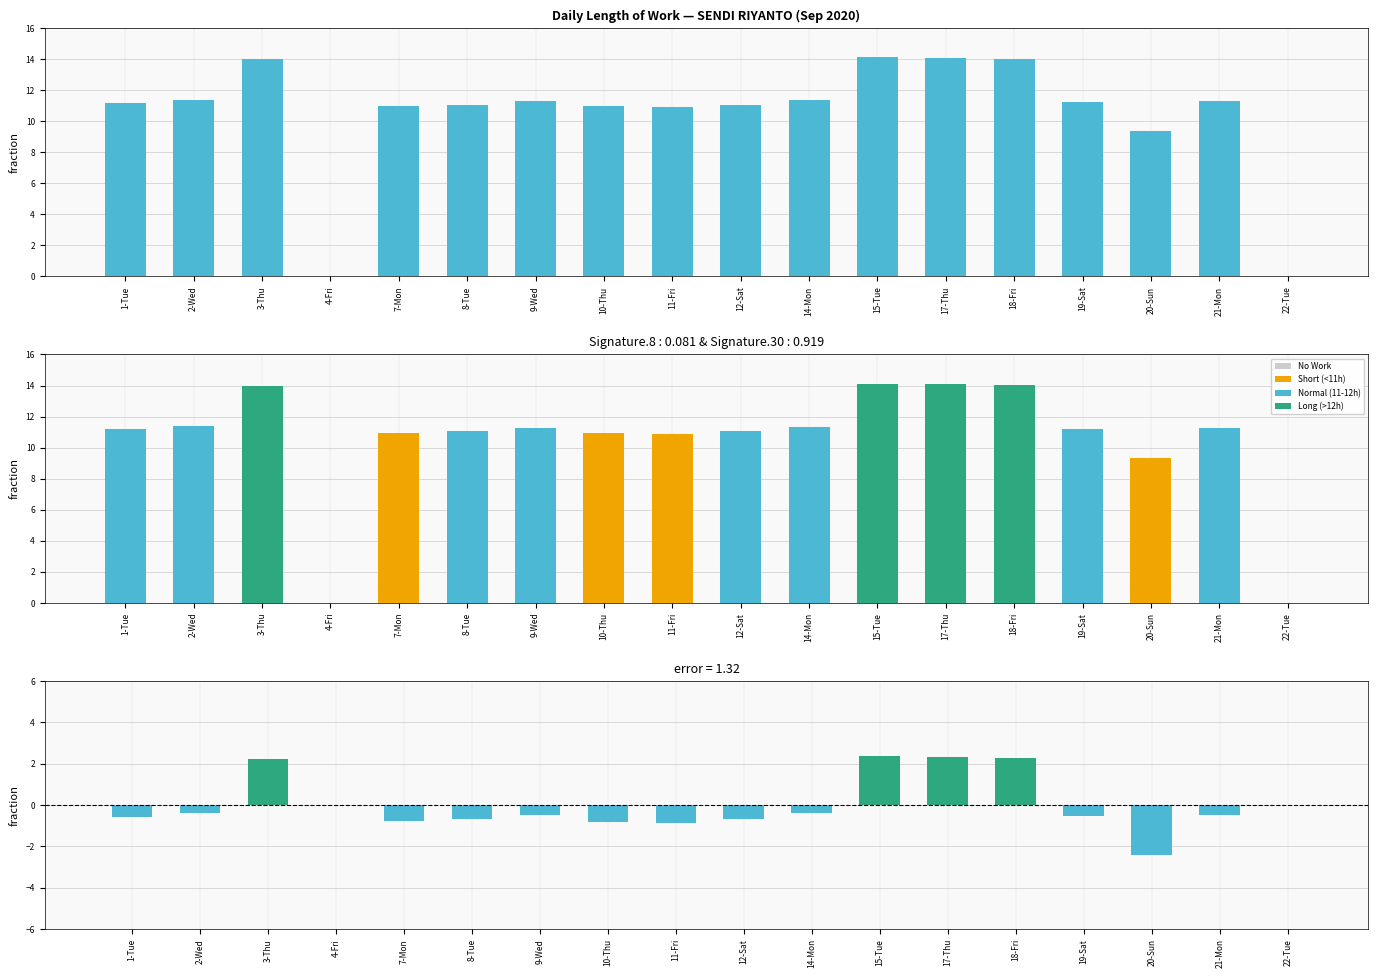

What is the value of the 15th bar from the left?

11.2